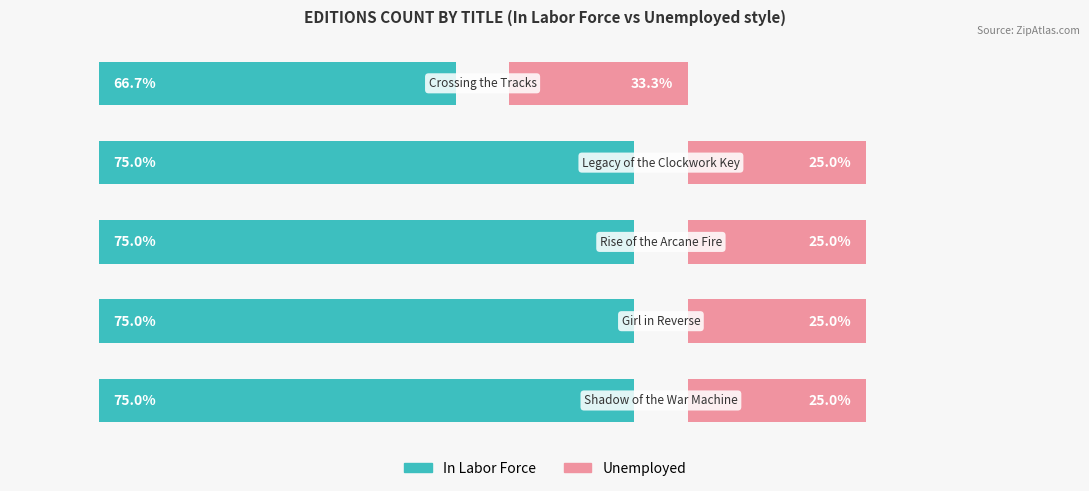

What are all the series names shown in the legend?

In Labor Force, Unemployed